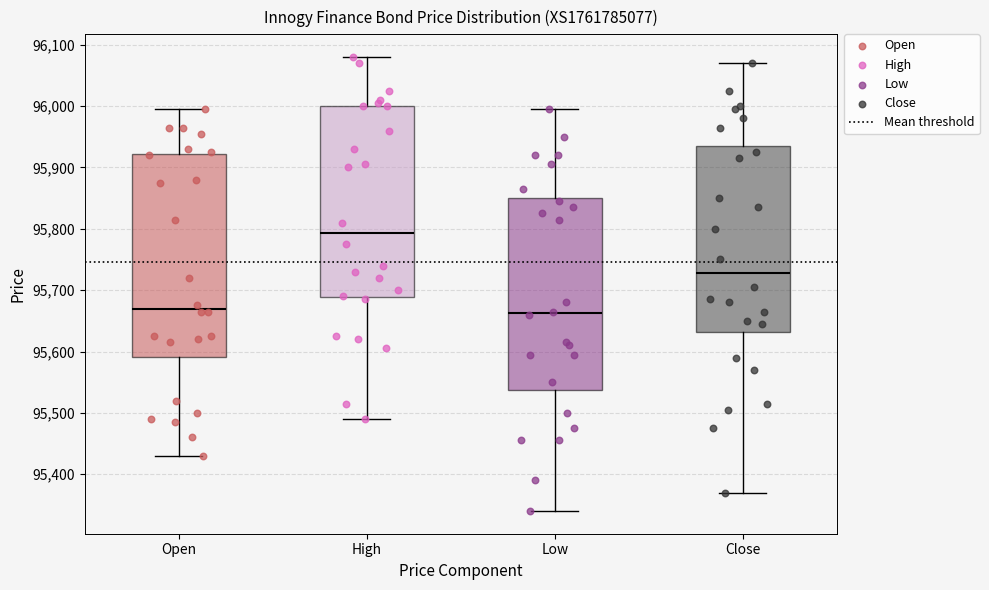

Reading left to right, read every box against the y-axis: the position of its median line, the range the box covers, and the ends of its whiskers. The values are not printed on the chart, so give them approximately, as read against the axis.

Open: median 95670, box 95590 to 95920, whiskers 95430 to 96000
High: median 95790, box 95690 to 96000, whiskers 95490 to 96080
Low: median 95660, box 95540 to 95850, whiskers 95340 to 96000
Close: median 95730, box 95630 to 95940, whiskers 95370 to 96070